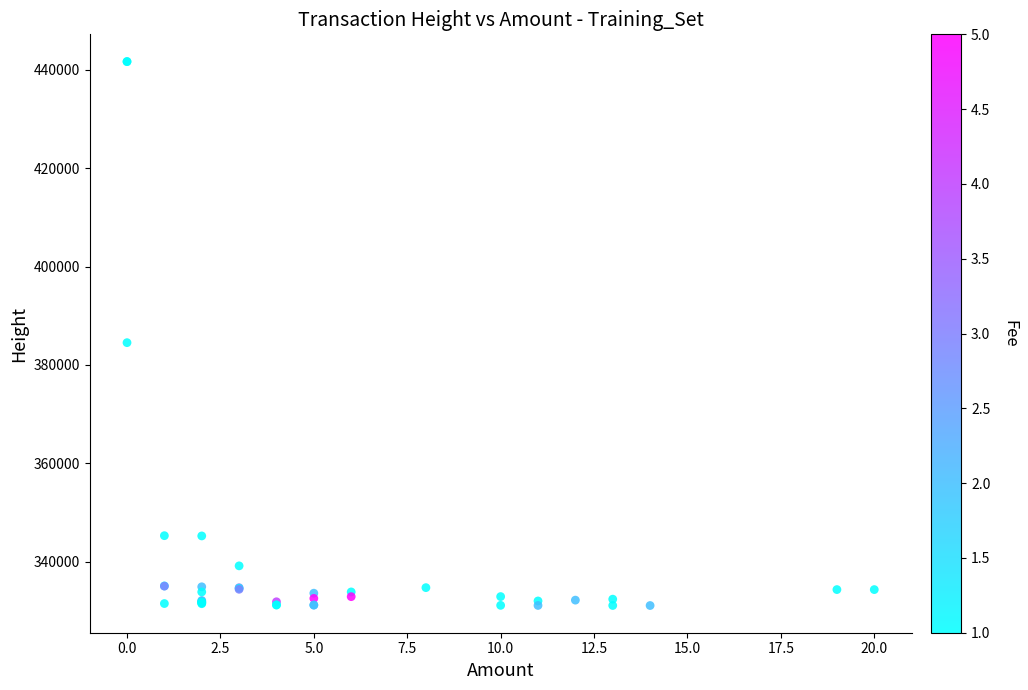

What Y value in the scatter plot is closest to 386373?

384517